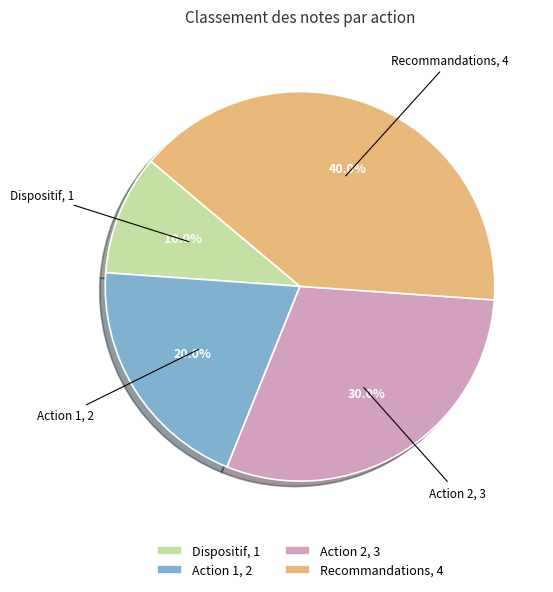

Which slice is the largest?

Recommandations